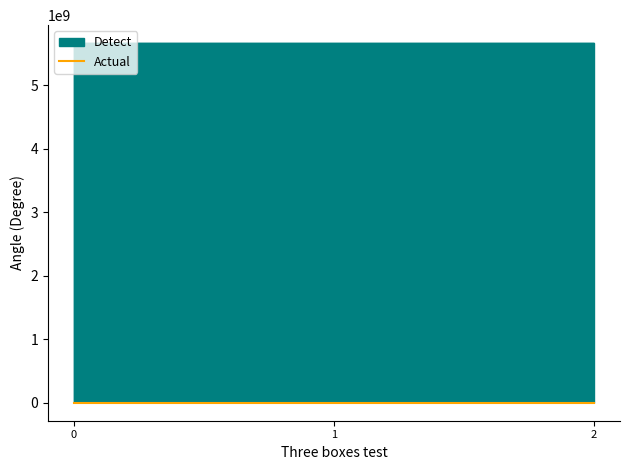

True or false: Actual has a value of 0.3 at 0.

True